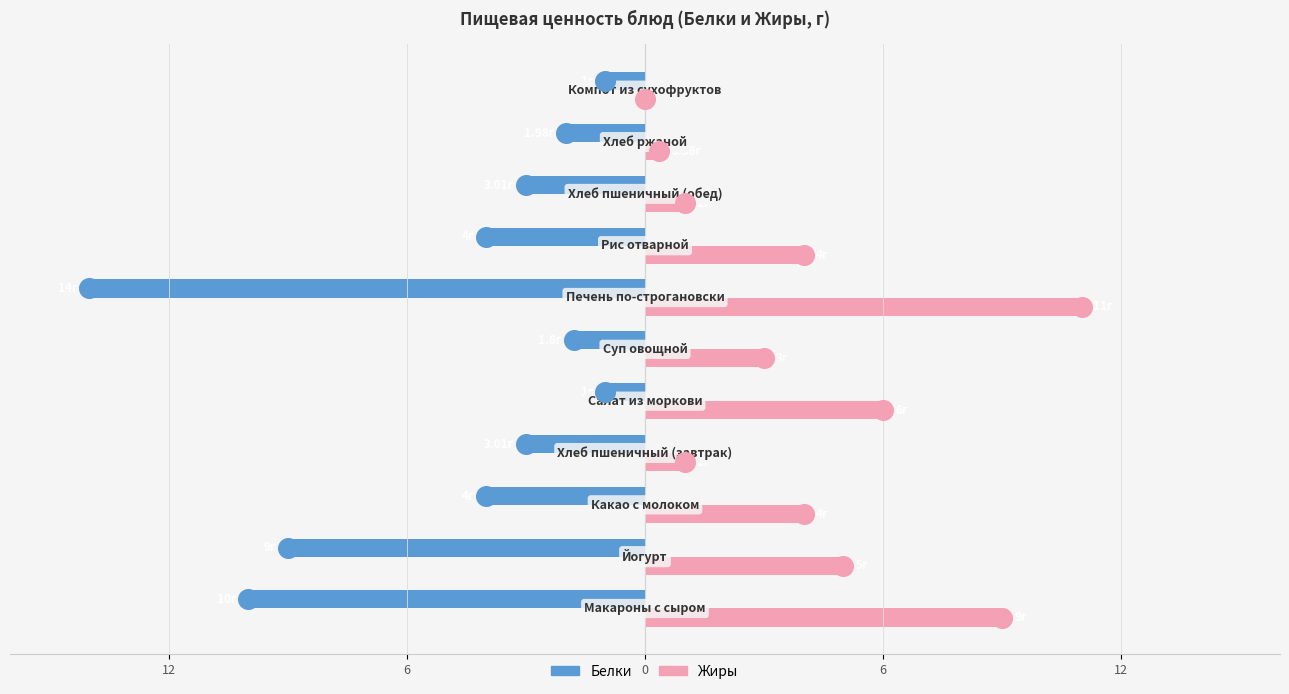

At how many categories does at least one series exceed -1?

11